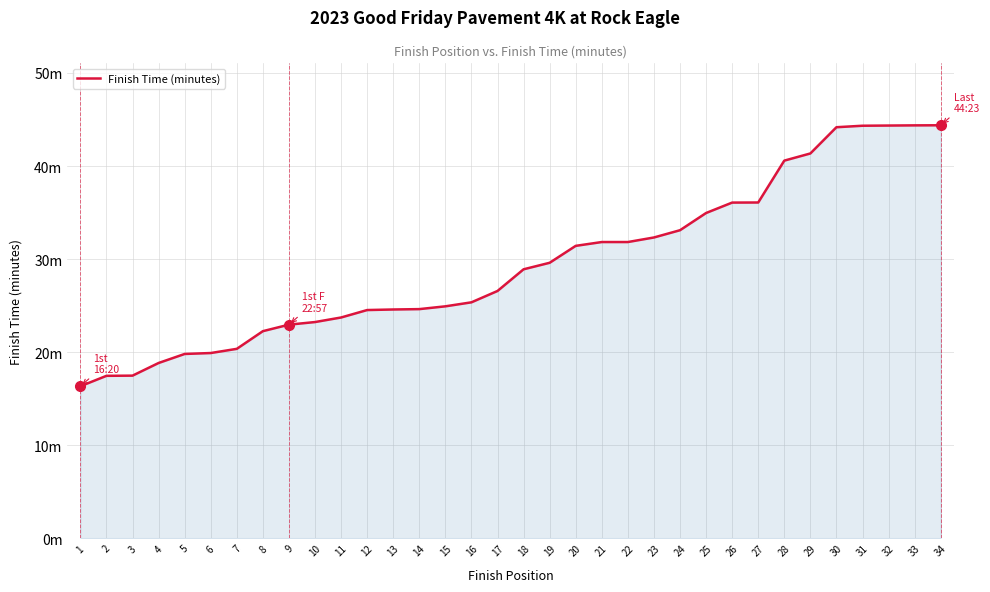

What is the difference between the second highest and second lowest values?

26.9